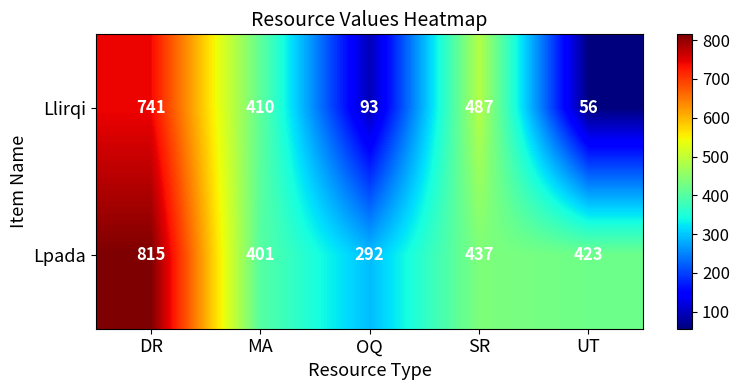

How many values in the Lpada series are below 423?

2